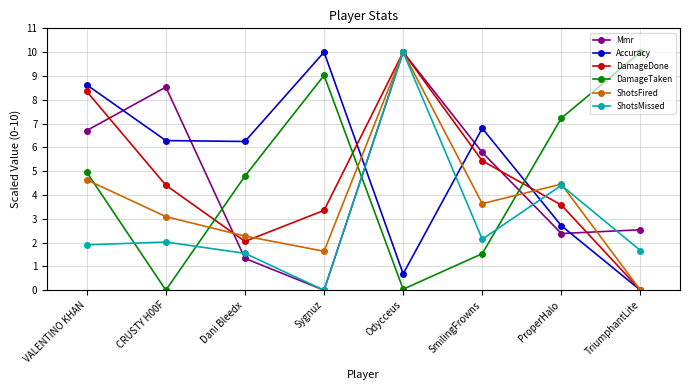

What is the total value across all series at SmilingFrowns?

25.3